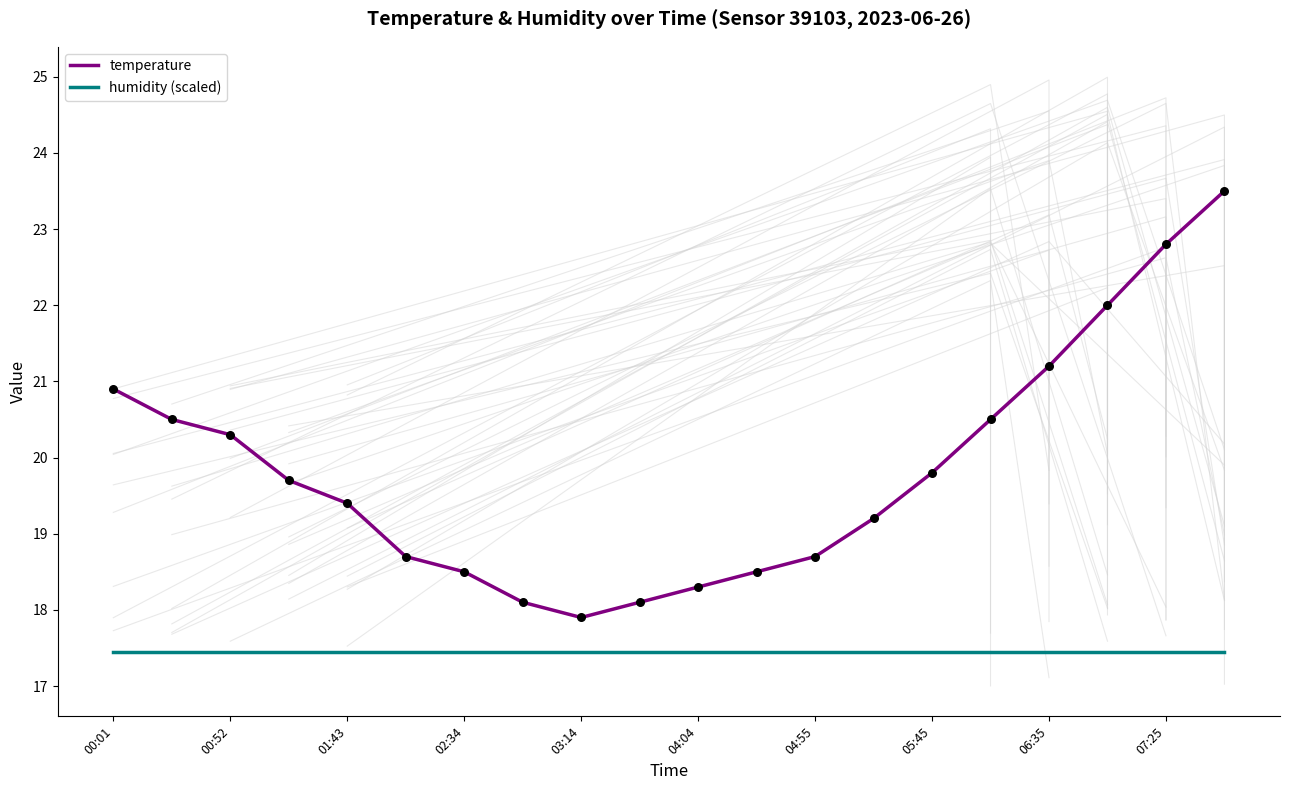

Which series has the largest Y range (max minus min)?

temperature